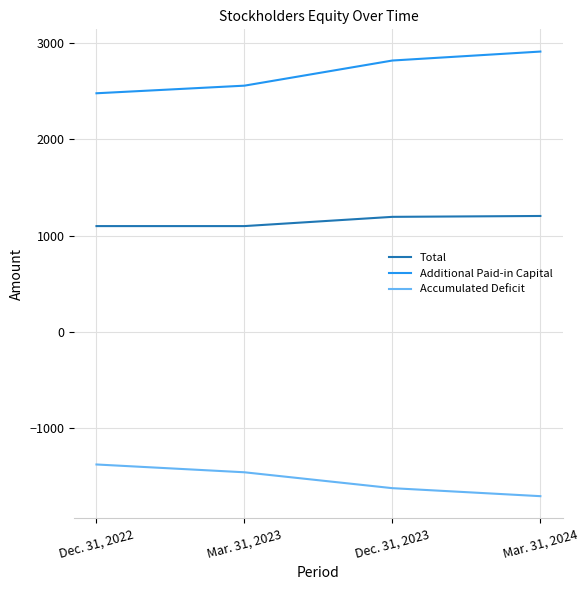

Is the value of Additional Paid-in Capital at Mar. 31, 2023 greater than the value of Total at Mar. 31, 2024?

Yes